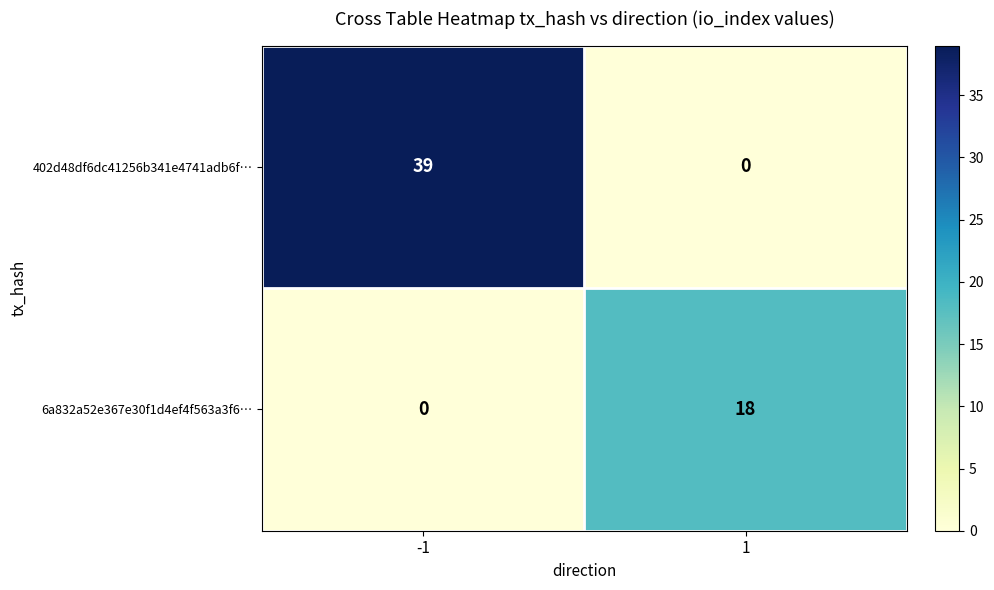

What is the difference between the maximum and minimum values in the 402d48df6dc41256b341e4741adb6f… series?

39